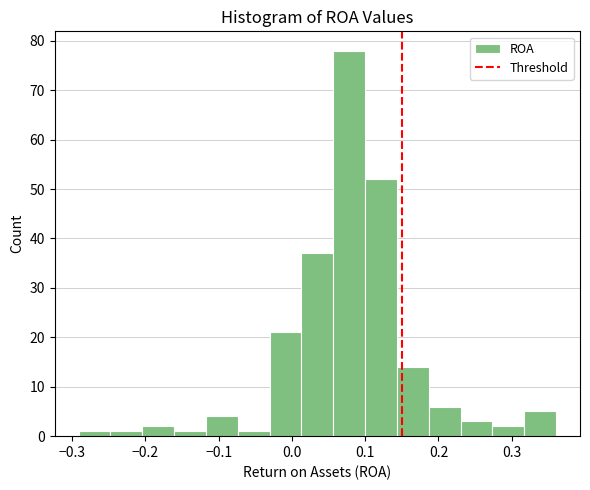

Over which range of the x-axis is the bar tallest?

0.06 to 0.10